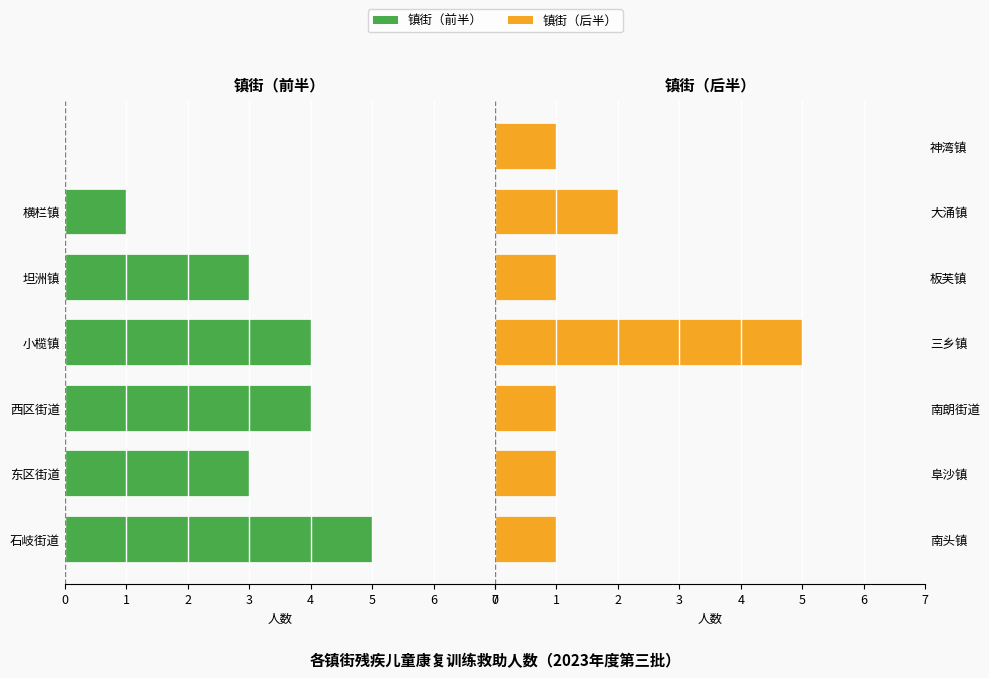

What are all the series names shown in the legend?

镇街(前半), 镇街(后半)